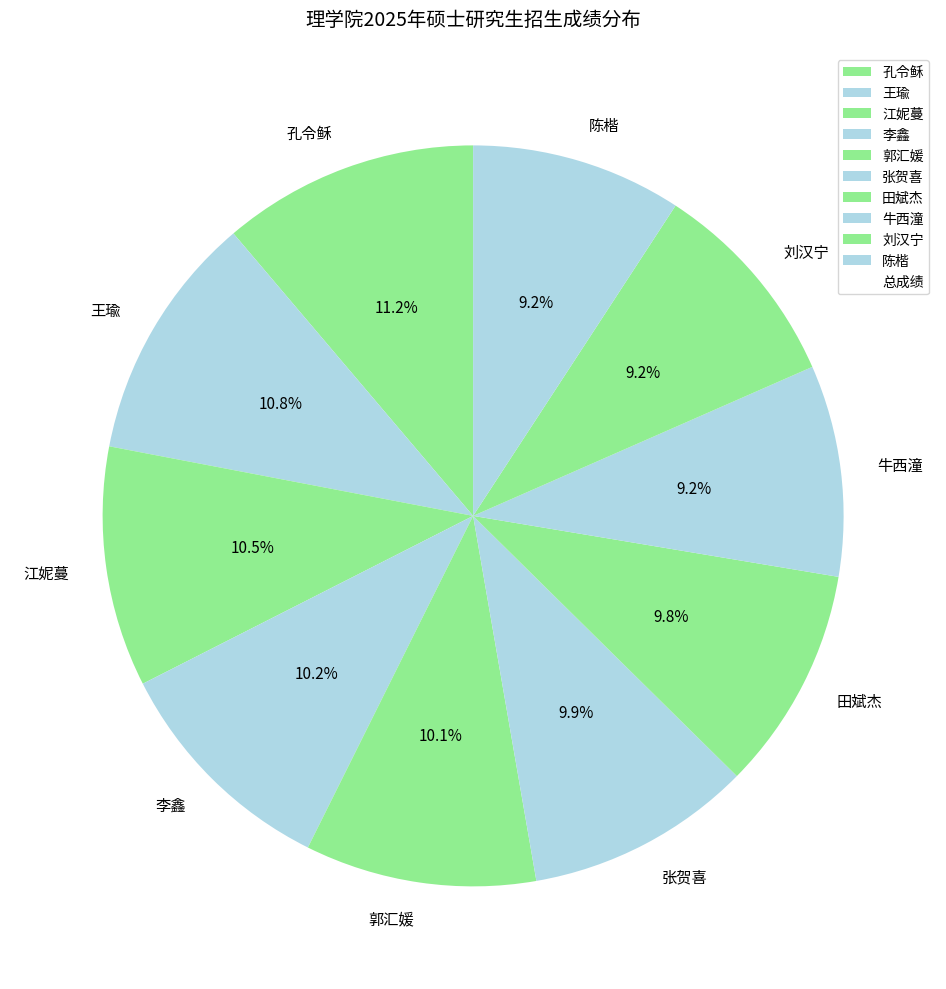

Combined, do 刘汉宁 and 郭汇媛 account for over 50%?

No